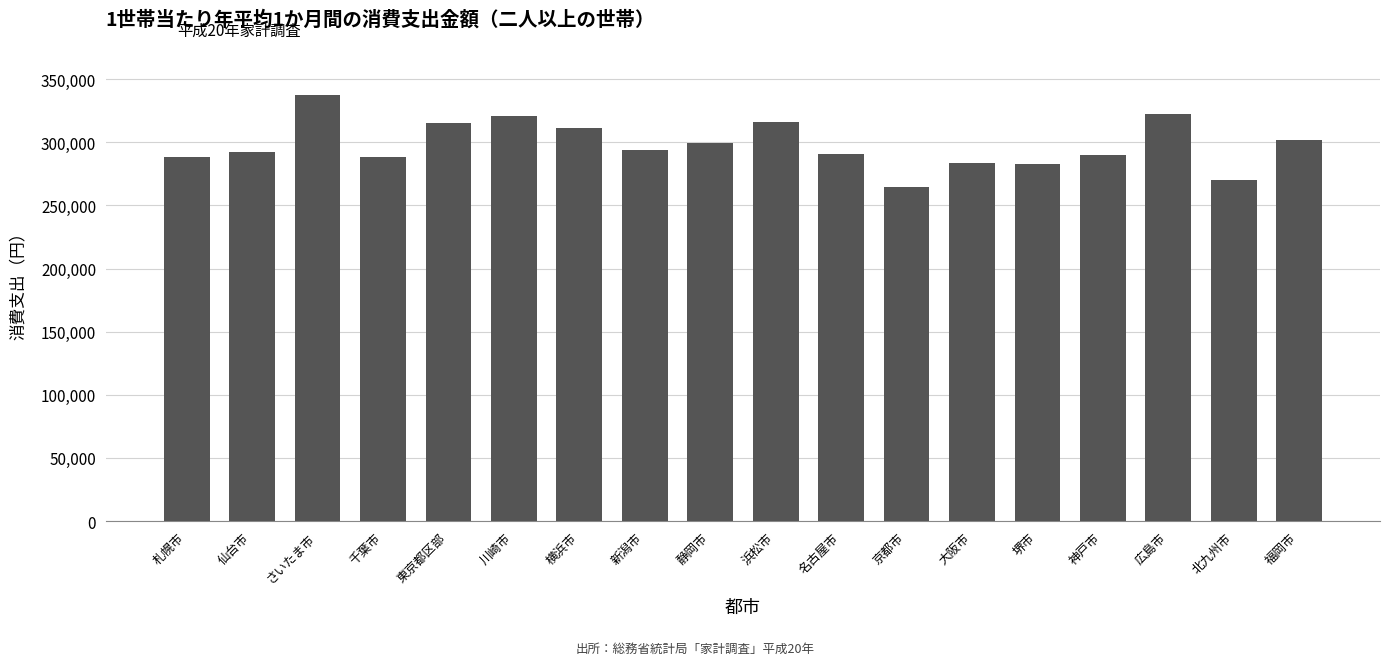

Read the value at 福岡市.

301553